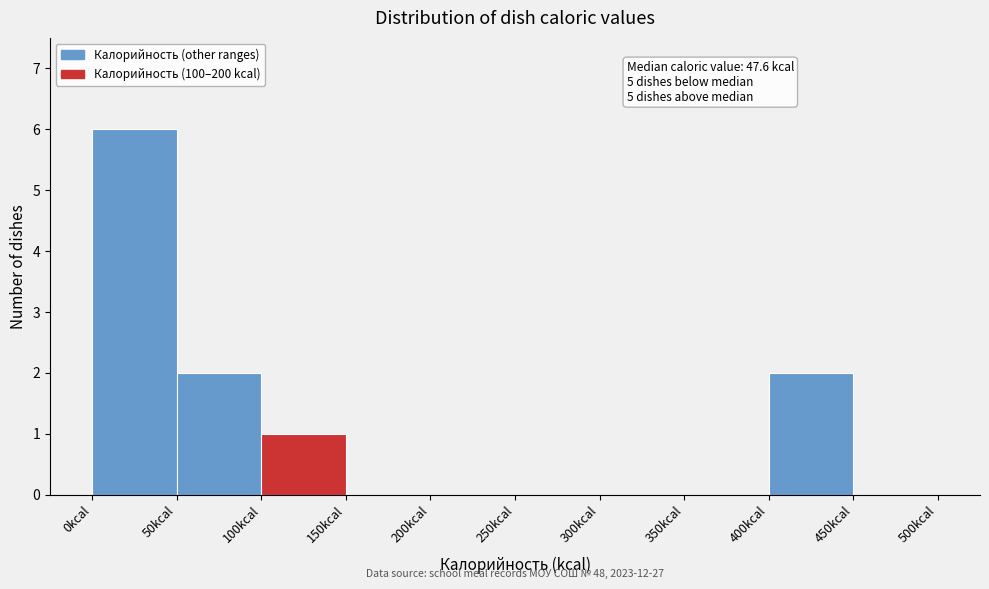

Which range on the x-axis has the tallest bar?

0 to 50